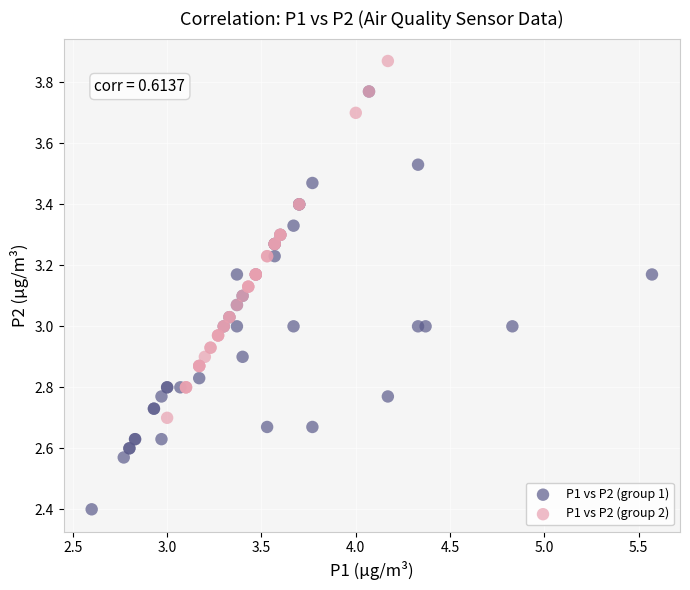

Which series has the widest spread of Y values?

P1 vs P2 (group 1)